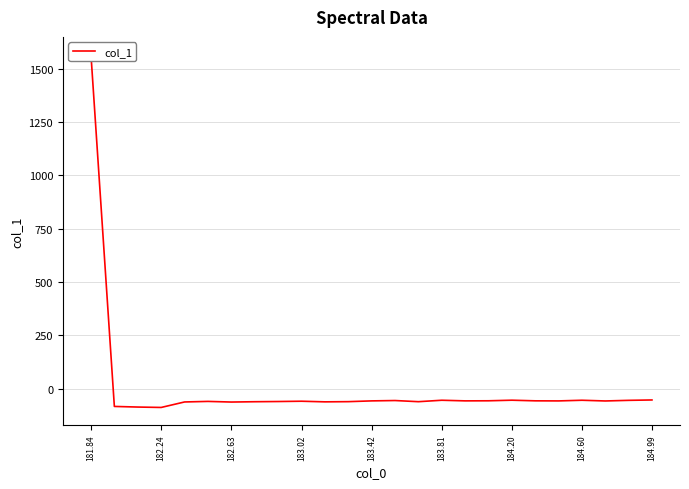

How many points are higher than both their immediate neighbors (excluding endpoints)?

6